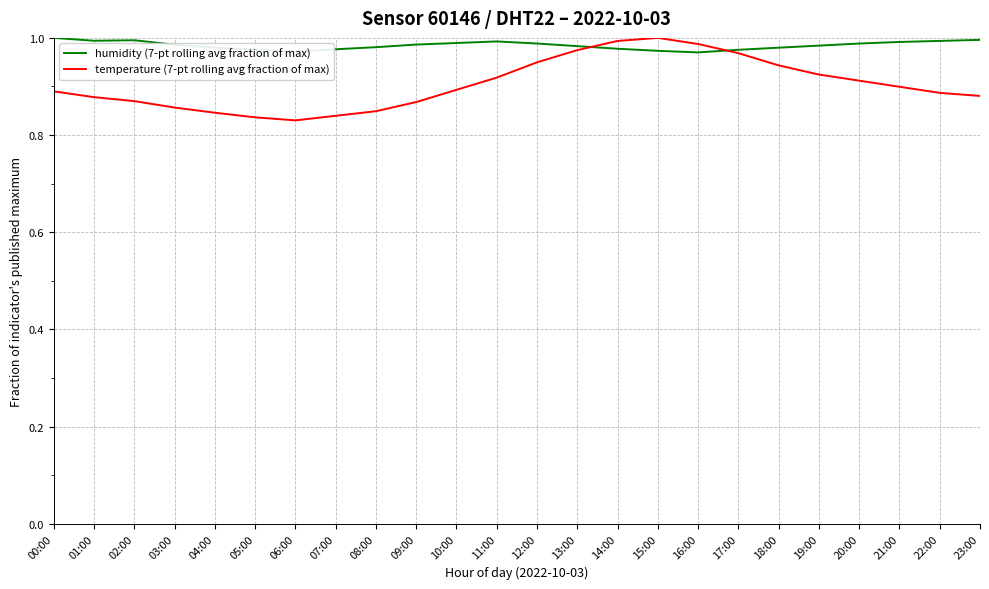

The value of temperature (7-pt rolling avg fraction of max) at 03:00 is 0.9. True or false?

True